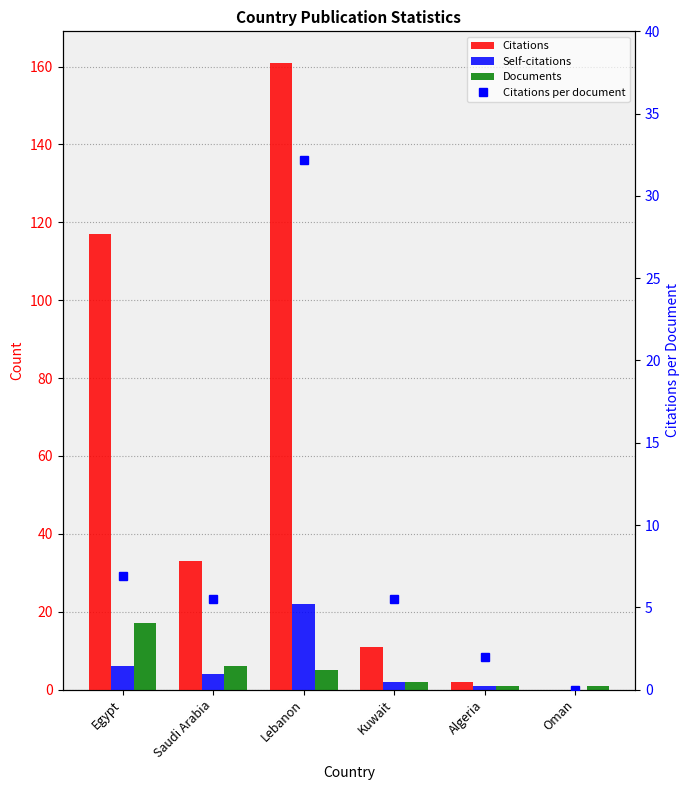

Between Saudi Arabia and Oman, which is larger?

Saudi Arabia